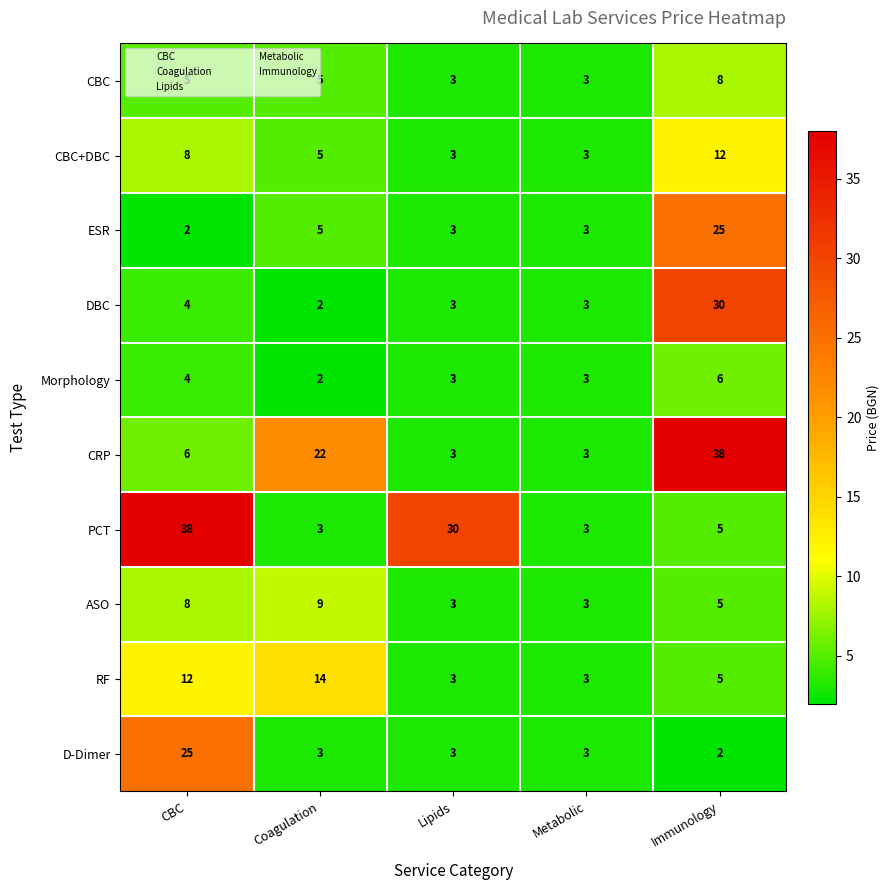

What is the approximate value of DBC at CBC?

4